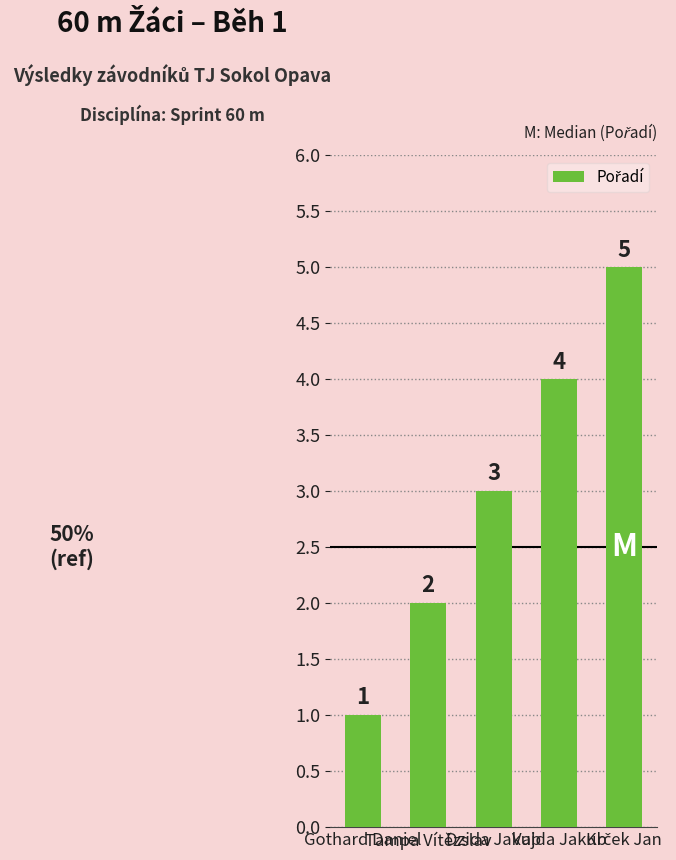

What is the sum of all values?

15